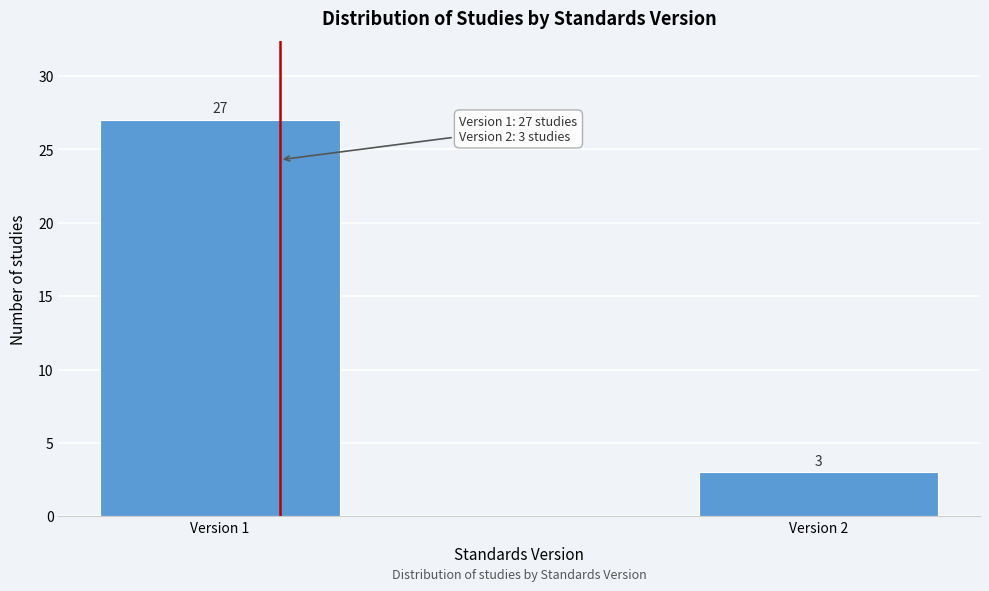

Reading left to right, transcribe all the data shown in this chart.

27	3